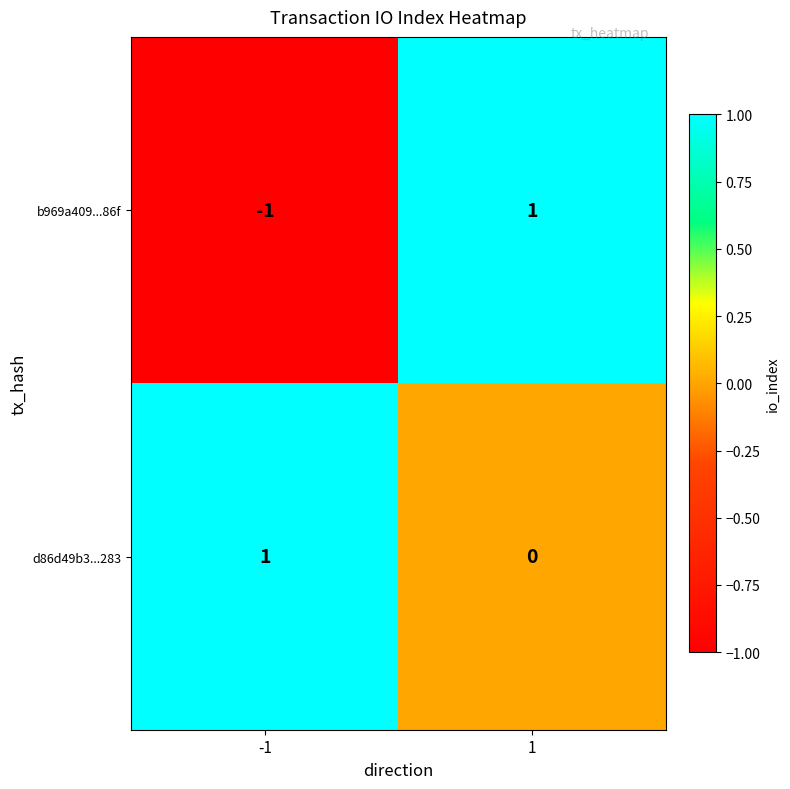

Which series has the largest total across all categories?

d86d49b3...283